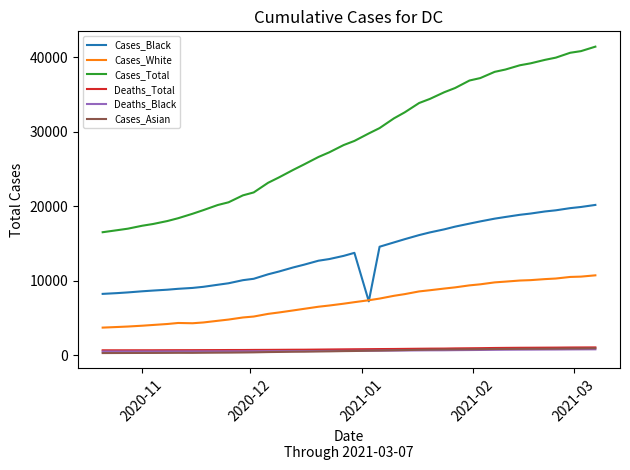

What is the average value of the Cases_Total series?

28682